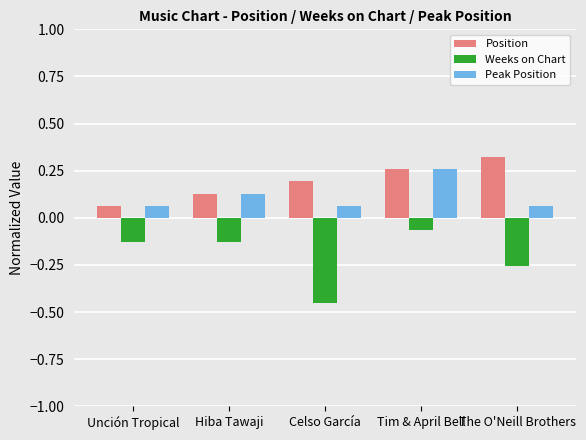

True or false: Position has a value of 0.0 at Hiba Tawaji.

False